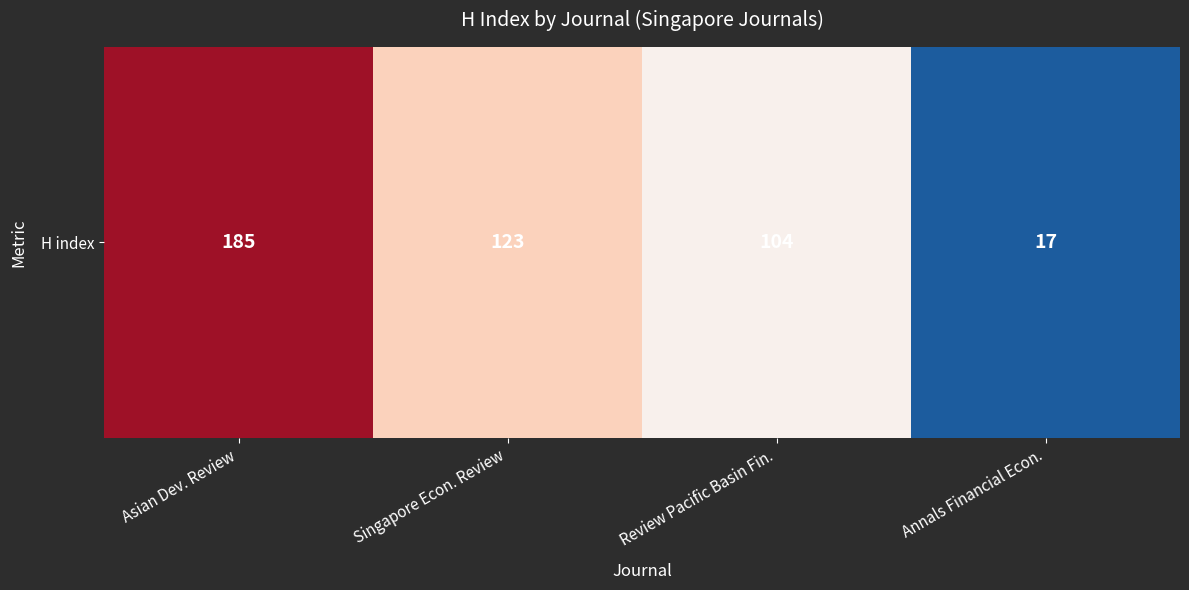

The chart shows a value of 17 at Annals Financial Econ.. True or false?

True